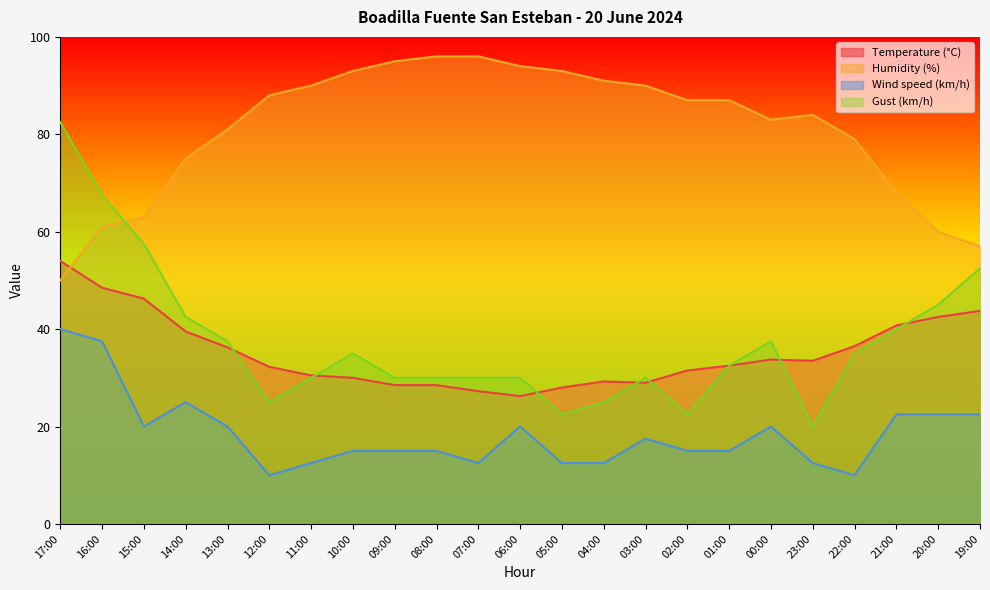

Reading right to left, what are all the values shown in this chart?

Temperature (°C): 43.8	42.5	40.8	36.5	33.5	33.8	32.5	31.5	29.0	29.2	28.0	26.2	27.2	28.5	28.5	30.0	30.5	32.2	36.2	39.5	46.2	48.5	54.0
Humidity (%): 57.0	60.0	68.0	79.0	84.0	83.0	87.0	87.0	90.0	91.0	93.0	94.0	96.0	96.0	95.0	93.0	90.0	88.0	81.0	75.0	63.0	61.0	50.0
Wind speed (km/h): 22.5	22.5	22.5	10.0	12.5	20.0	15.0	15.0	17.5	12.5	12.5	20.0	12.5	15.0	15.0	15.0	12.5	10.0	20.0	25.0	20.0	37.5	40.0
Gust (km/h): 52.5	45.0	40.0	35.0	20.0	37.5	32.5	22.5	30.0	25.0	22.5	30.0	30.0	30.0	30.0	35.0	30.0	25.0	37.5	42.5	57.5	67.5	82.5